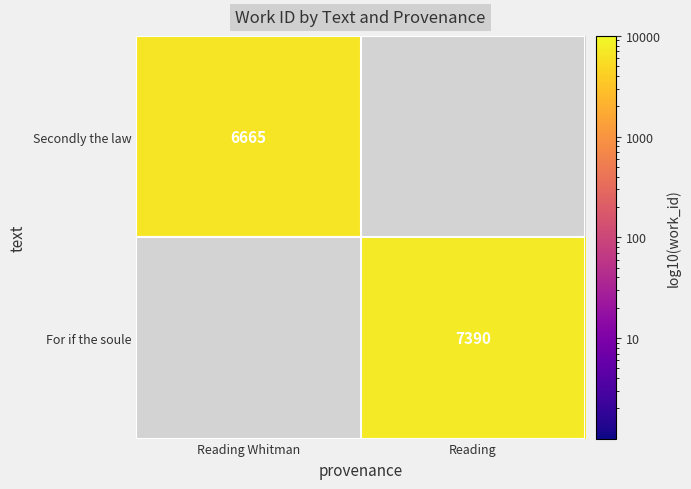

Is it true that For if the soule equals 7390 at Reading?

True